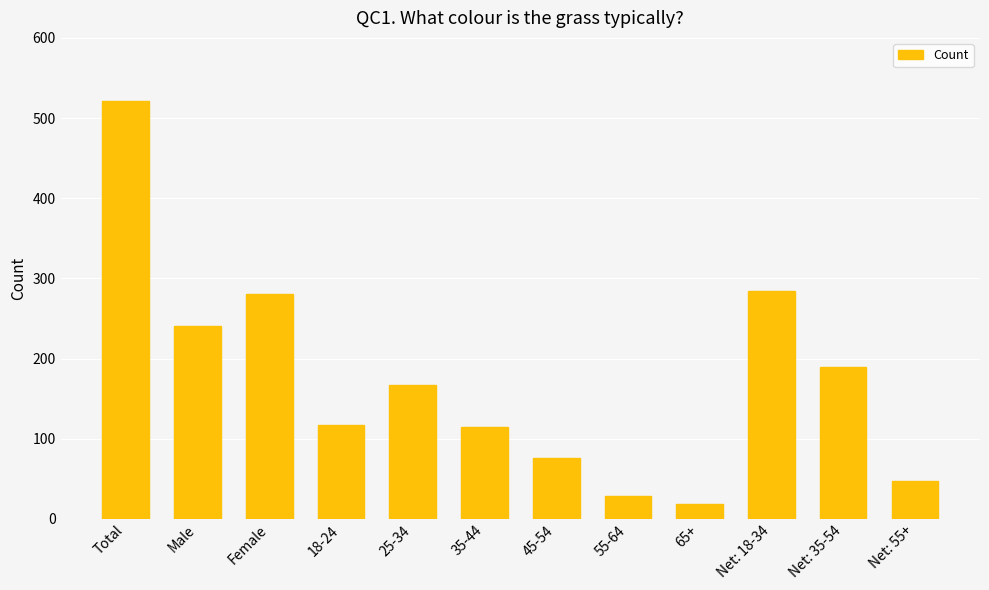

What is the label of the 6th bar from the right?

45-54